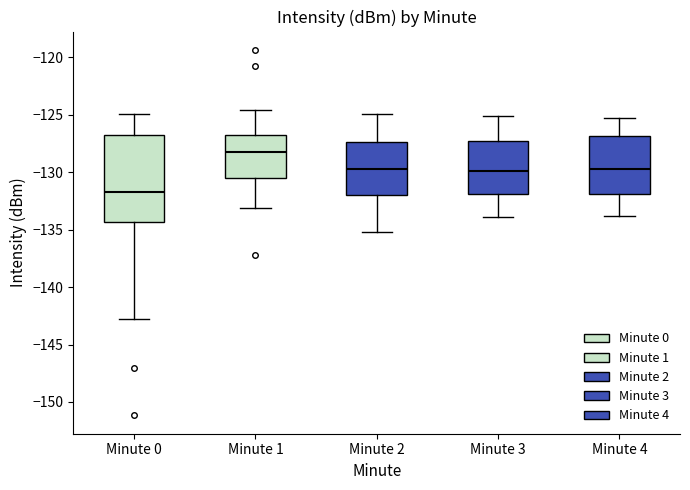

Where is the upper edge of the box for Minute 3 on the y-axis? The values are not printed on the chart, so give them approximately, as read against the axis.

-127.5